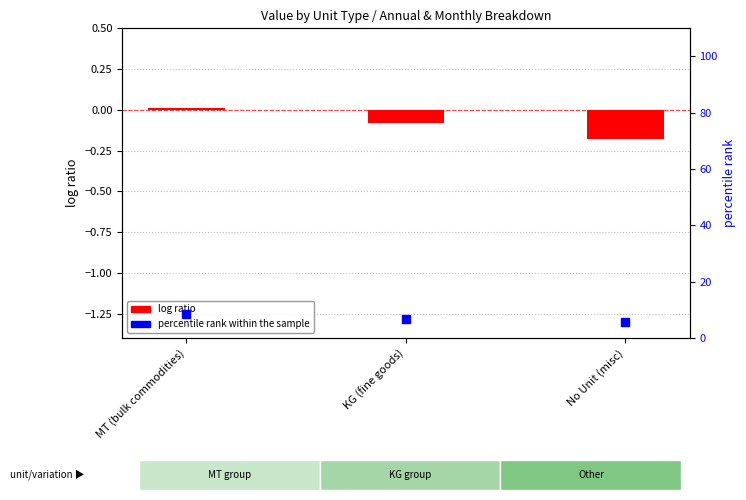

Which series has the largest total across all categories?

percentile rank within the sample